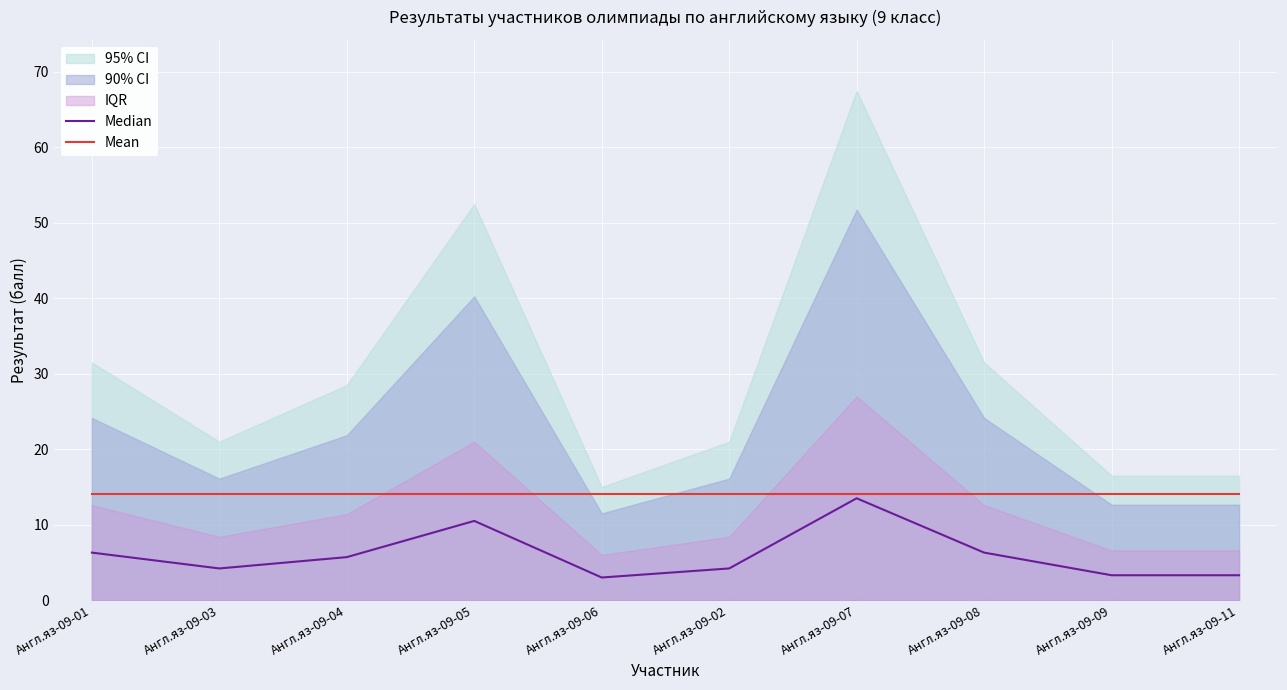

What is the value of the Median point at the 7th from the left?

13.5